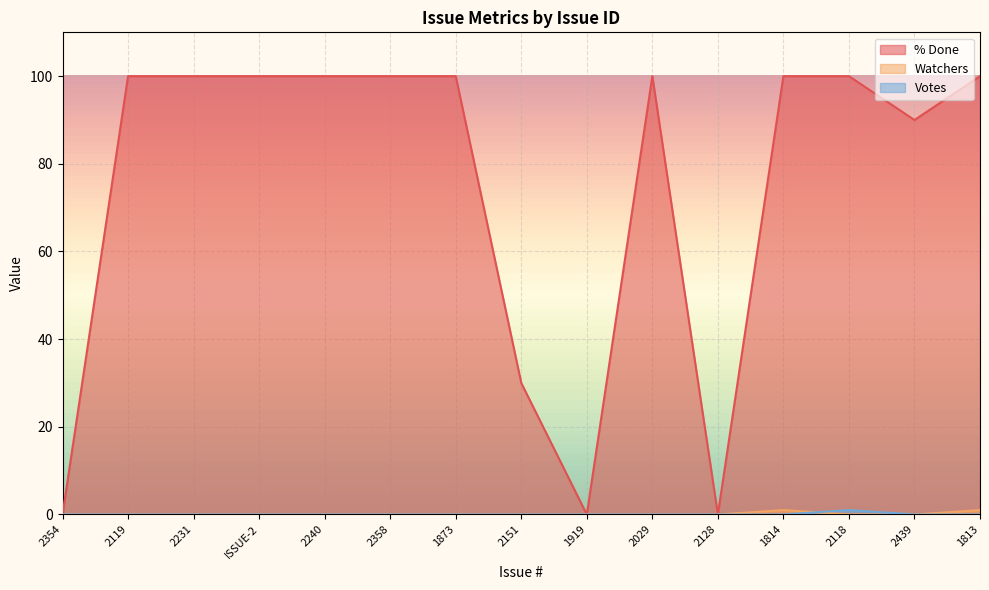

Rank the categories by Watchers value from lowest to highest.

2354, 2119, 2231, ISSUE-2, 2240, 2358, 1873, 2151, 1919, 2029, 2128, 2118, 2439, 1814, 1813